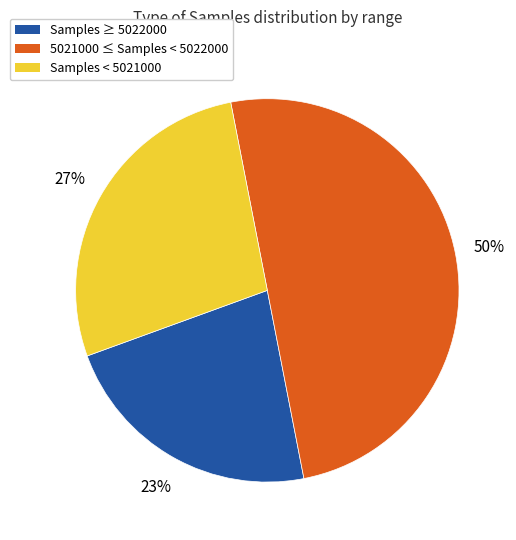

True or false: Samples ≥ 5022000 accounts for 15% of the total.

False